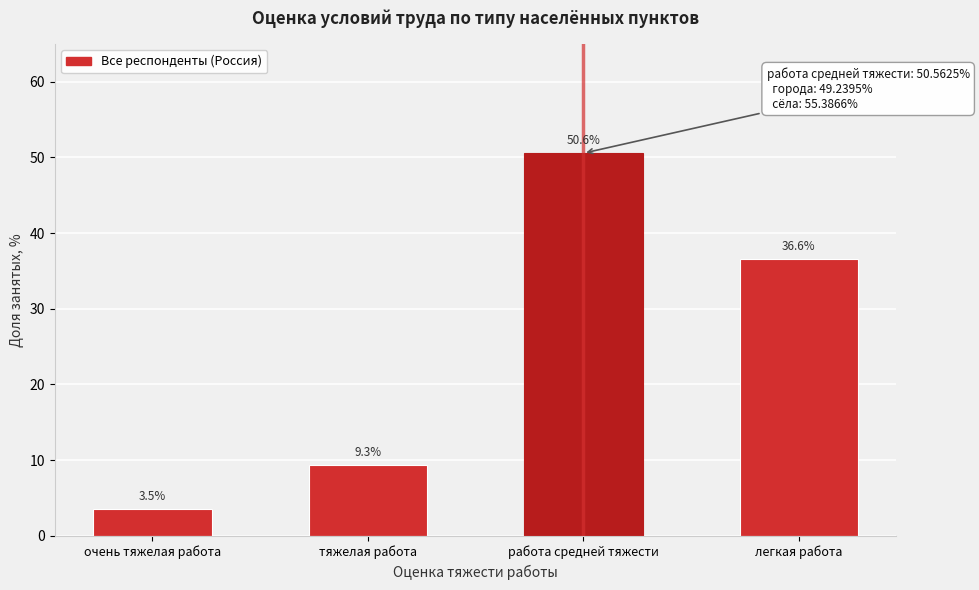

Reading left to right, list all the values displayed in this chart.

очень тяжелая работа=3.5	тяжелая работа=9.3	работа средней тяжести=50.6	легкая работа=36.6